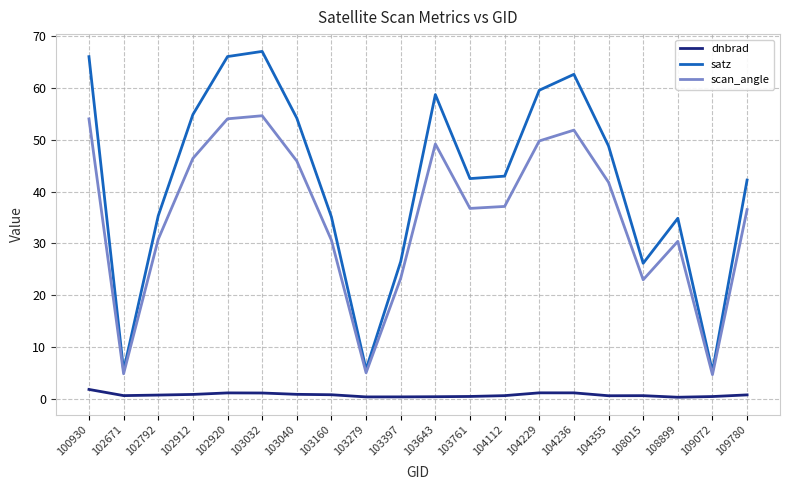

True or false: dnbrad and scan_angle cross at least once.

False